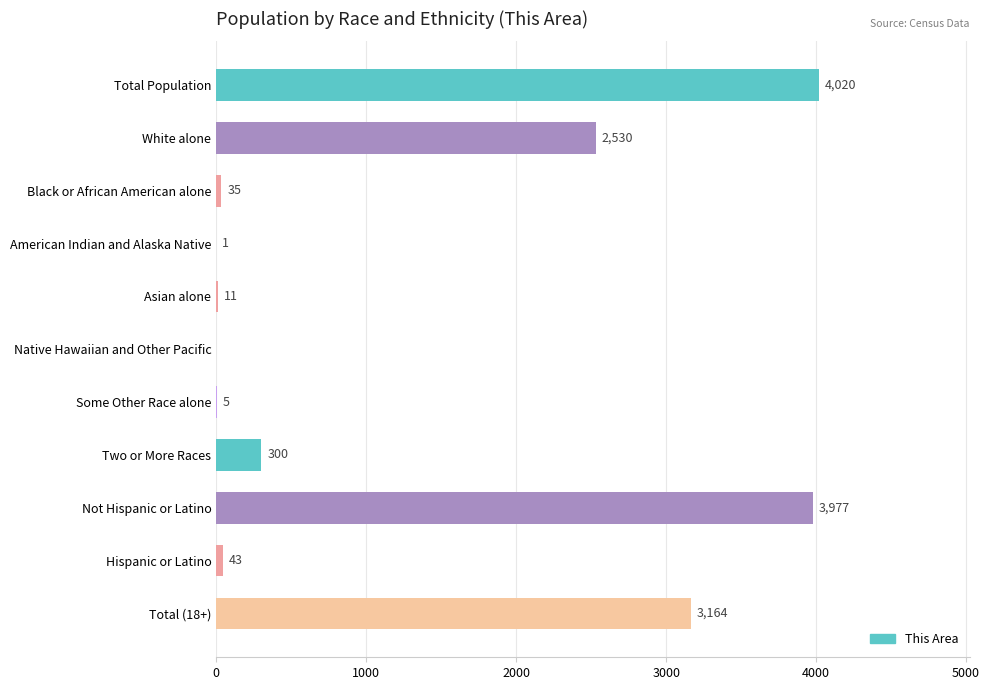

What is the sum of all values?

14086